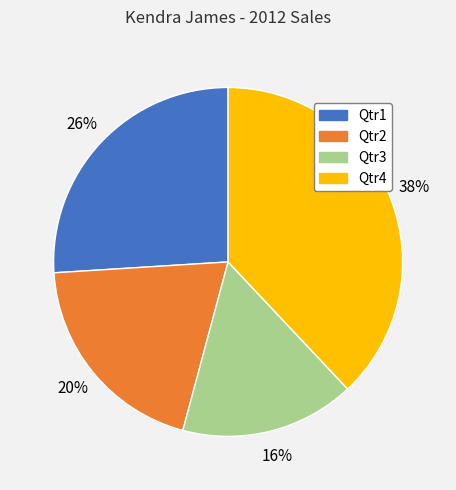

Does any single category account for the majority?

No